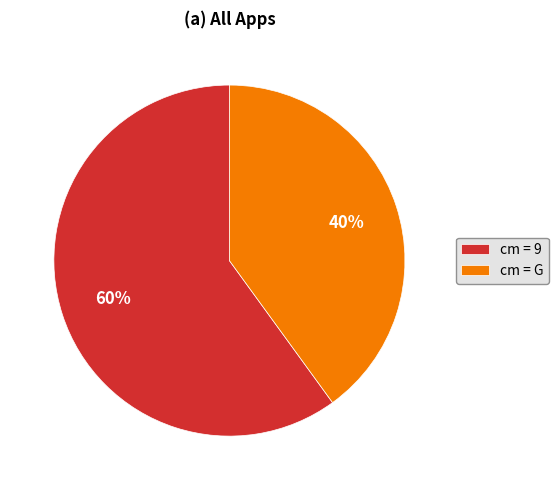

Combined, do cm = G and cm = 9 account for over 50%?

Yes